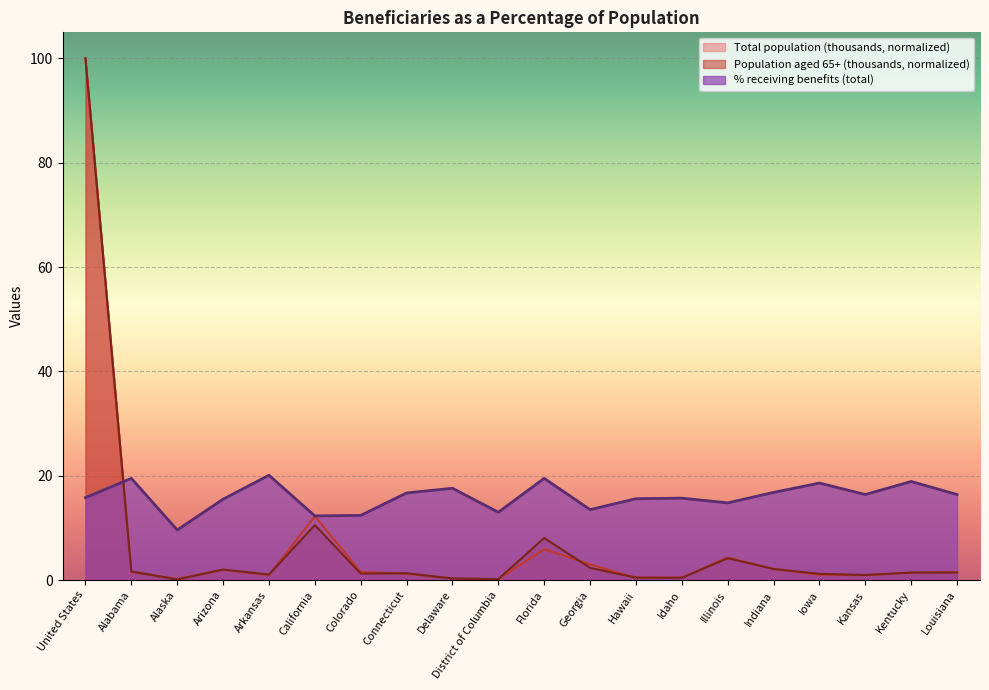

How many data points in Population aged 65+ (thousands) are less than 1?

6